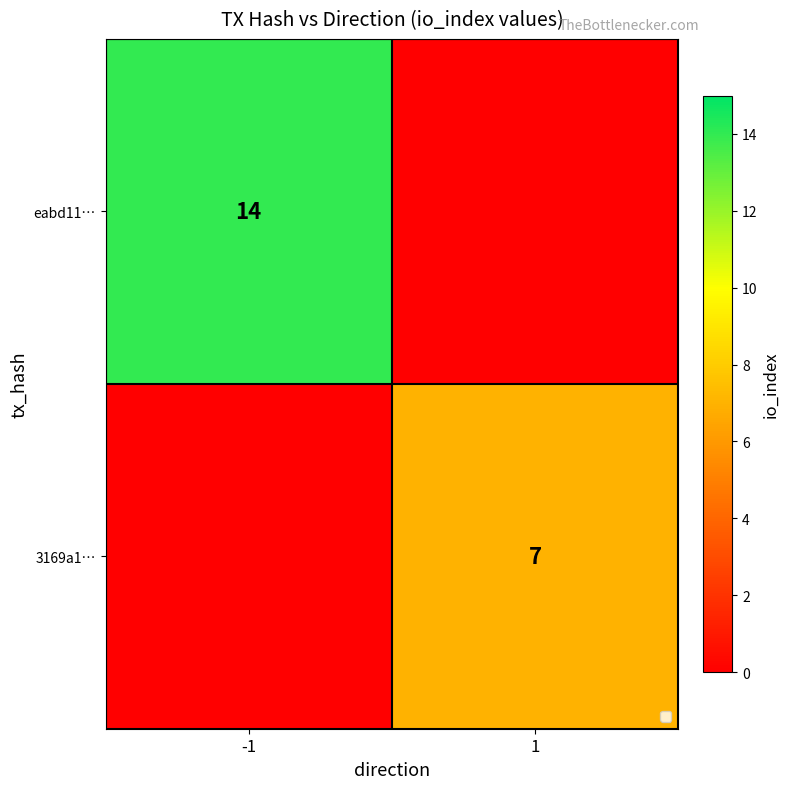

The value of 3169a1… at 1 is 10. True or false?

False